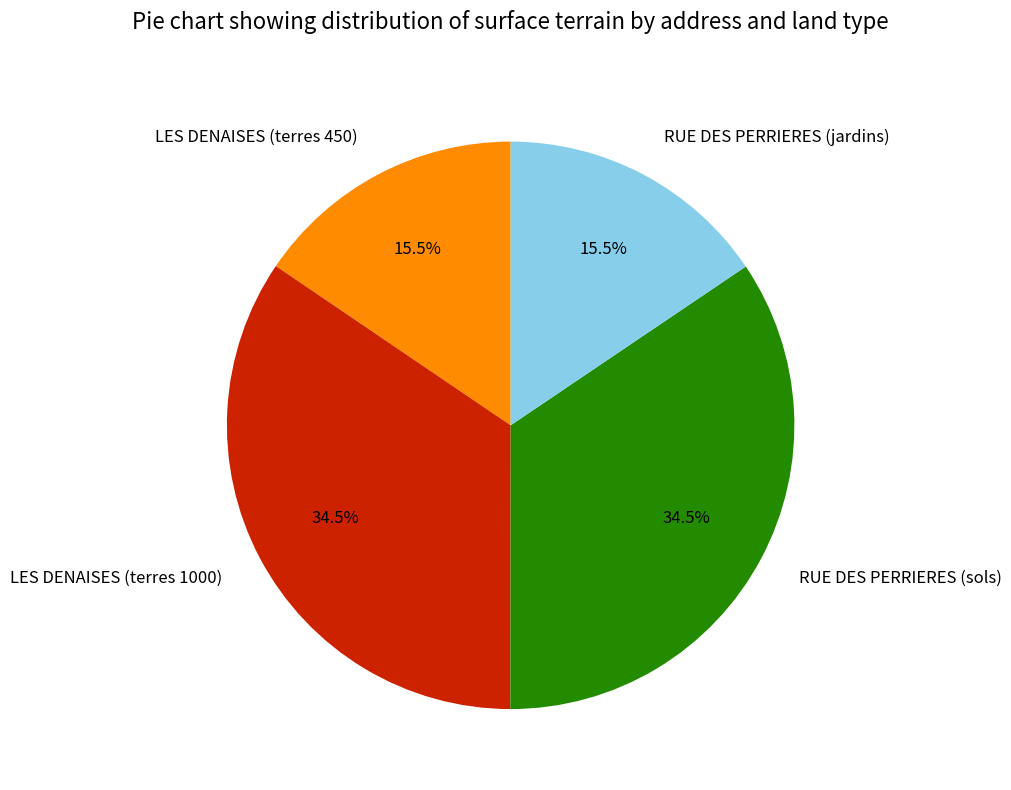

Does any single category account for the majority?

No